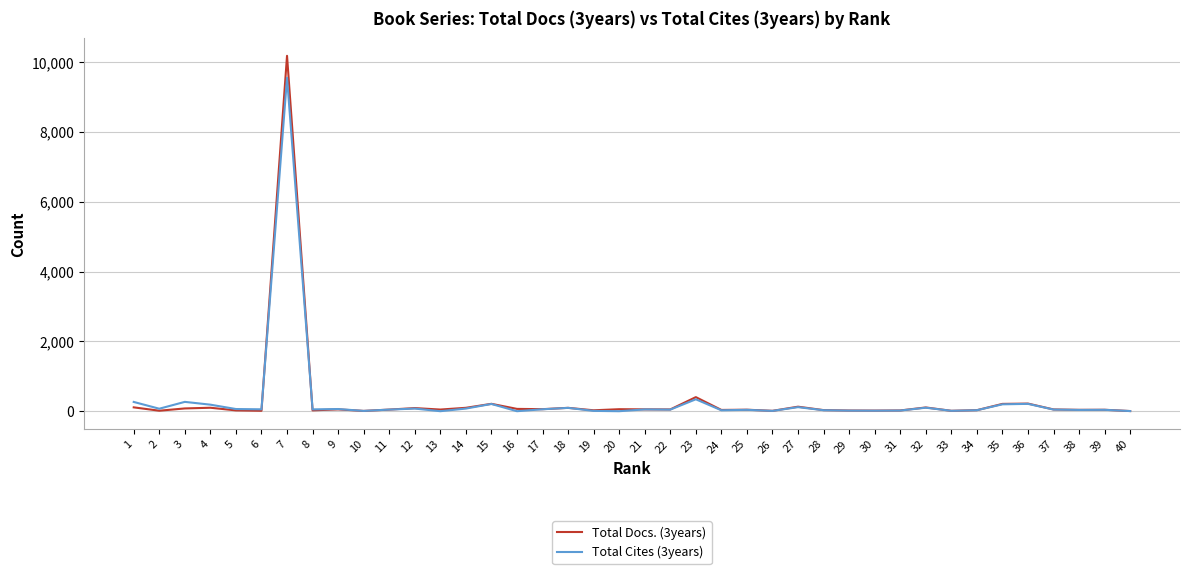

The value of Total Cites (3years) at 3 is 267. True or false?

True